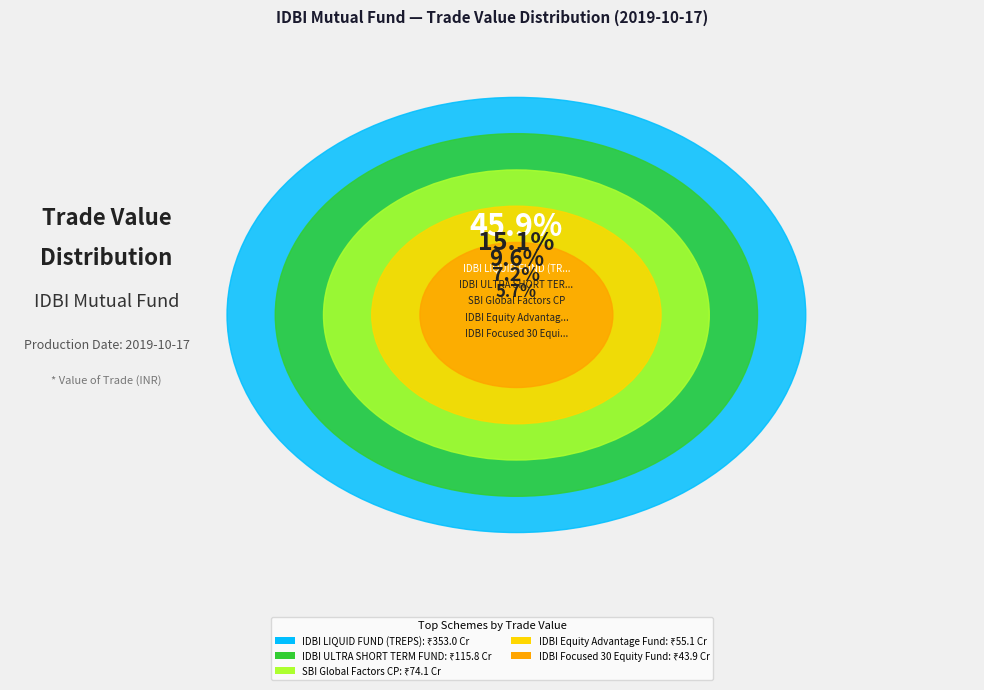

What percentage is the IDBI Equity Advantage Fund slice, to the nearest percent?

7%